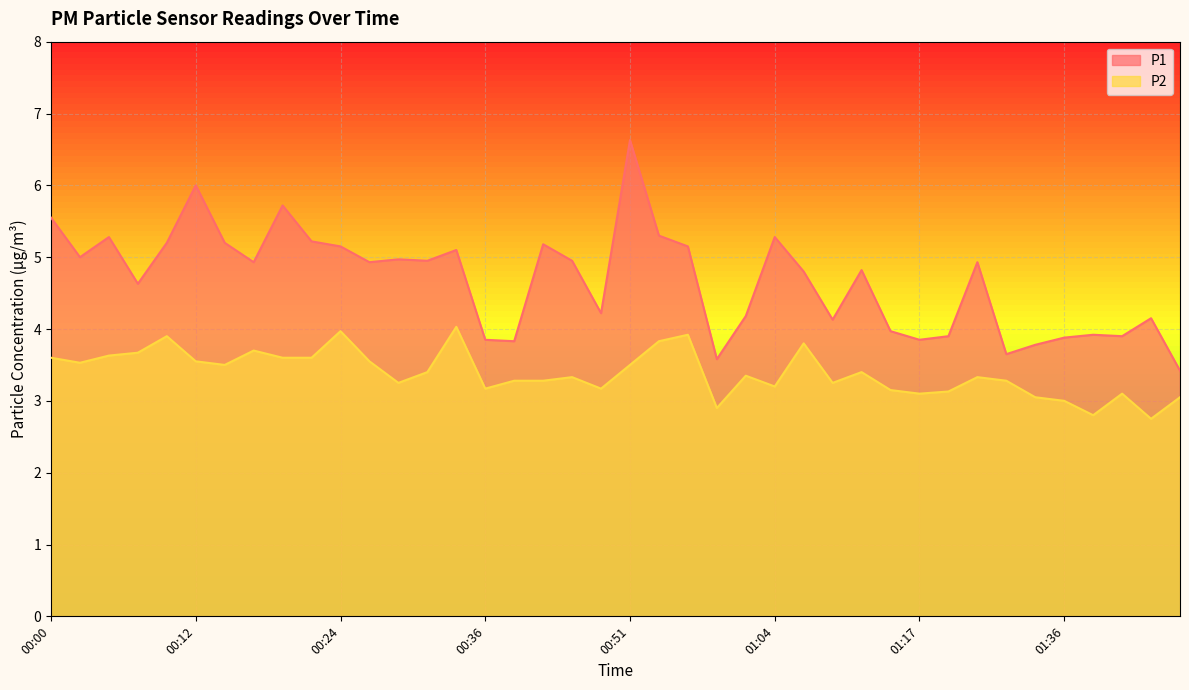

Does the chart display data point markers on the line(s)?

No